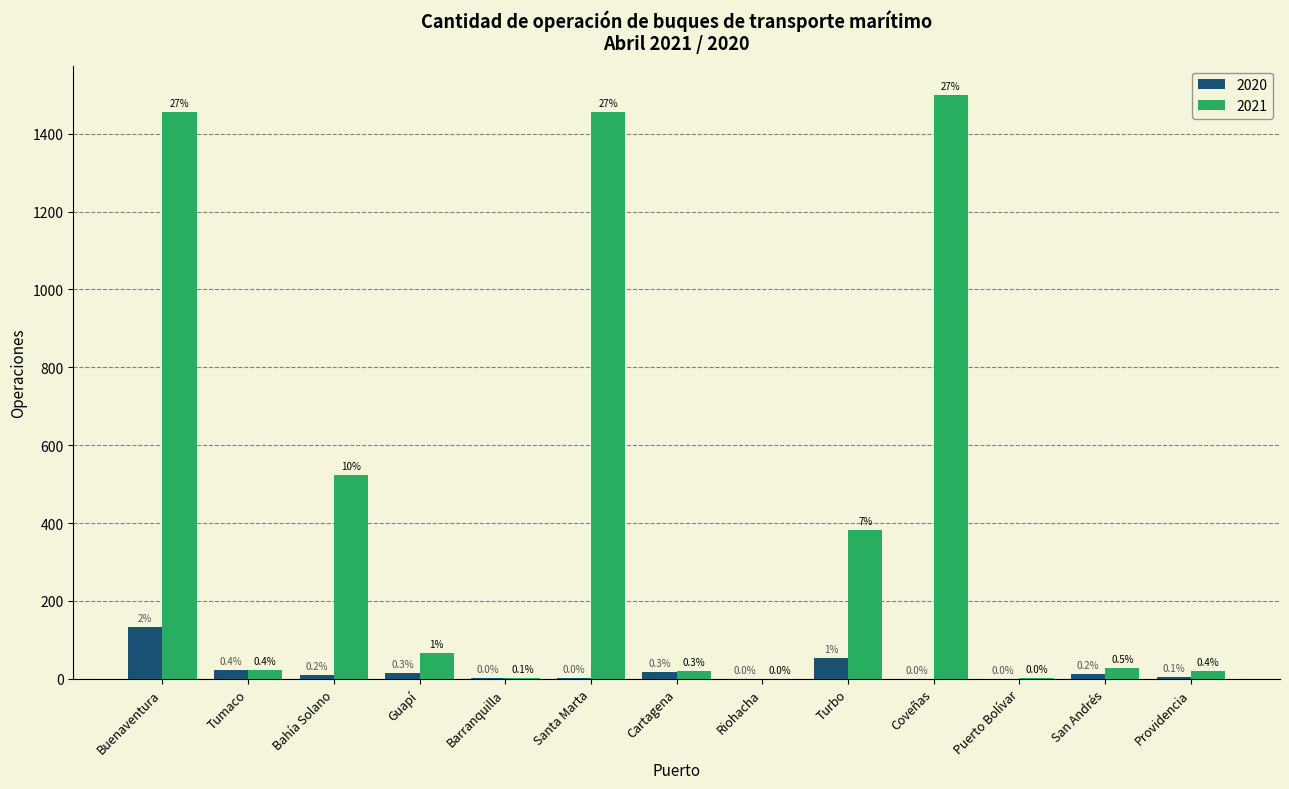

Reading right to left, list all the values displayed in this chart.

2020: Providencia=5	San Andrés=12	Puerto Bolívar=0	Coveñas=0	Turbo=53	Riohacha=0	Cartagena=17	Santa Marta=1	Barranquilla=2	Guapí=14	Bahía Solano=10	Tumaco=22	Buenaventura=134
2021: Providencia=21	San Andrés=27	Puerto Bolívar=1	Coveñas=1500	Turbo=382	Riohacha=0	Cartagena=19	Santa Marta=1457	Barranquilla=3	Guapí=67	Bahía Solano=523	Tumaco=22	Buenaventura=1457